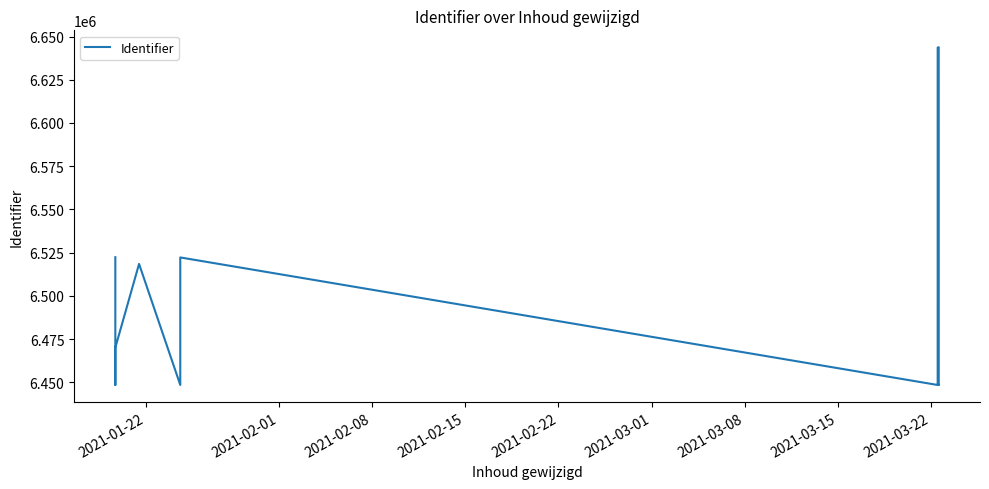

How many interior local valleys (lower than both neighbors) does the data have?

5